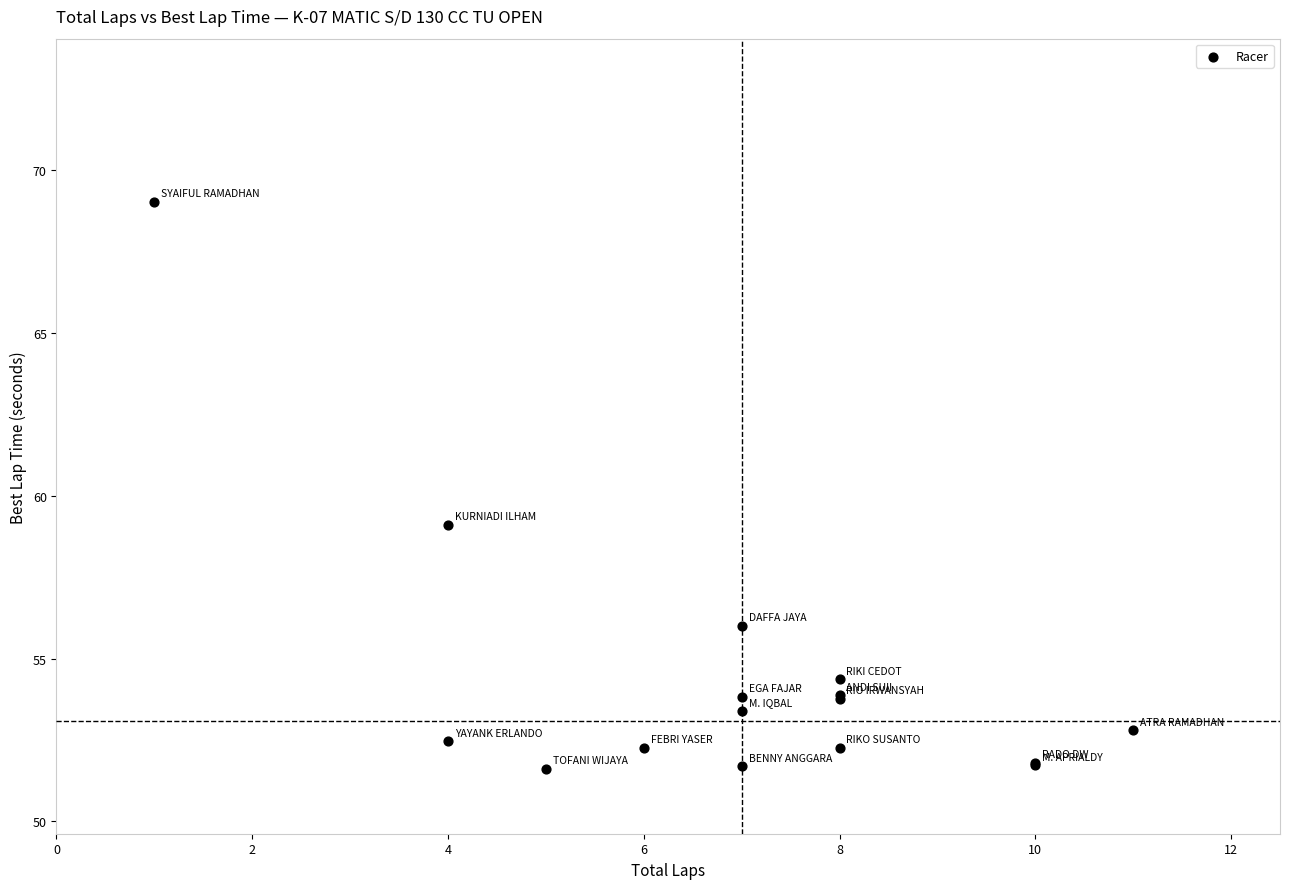

What Y value in the scatter plot is closest to 60?

59.1